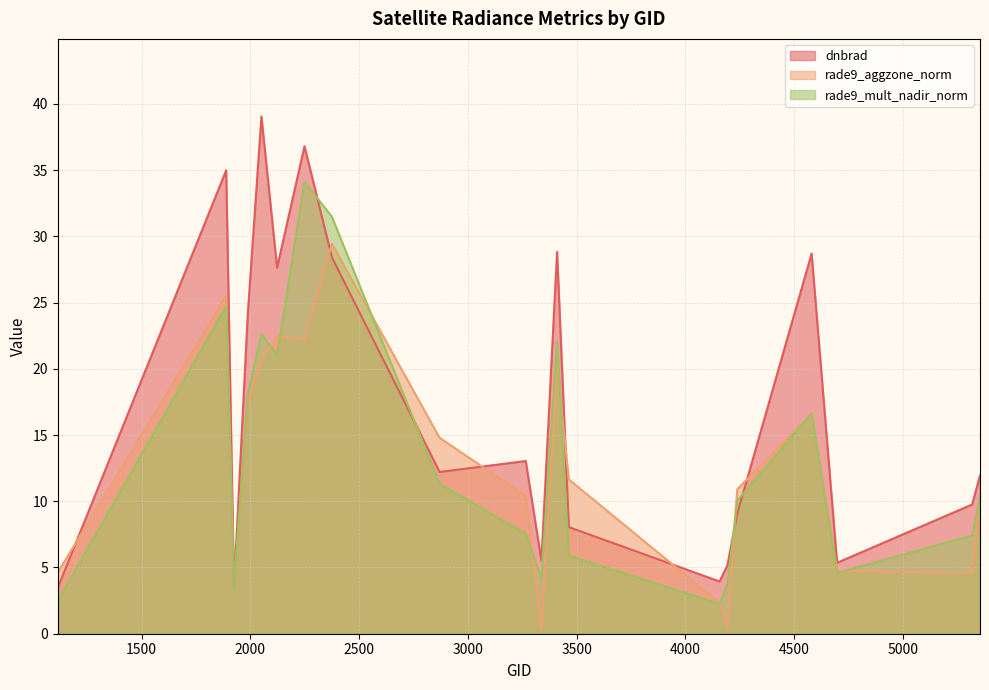

True or false: rade9_mult_nadir_norm and dnbrad cross at least once.

True